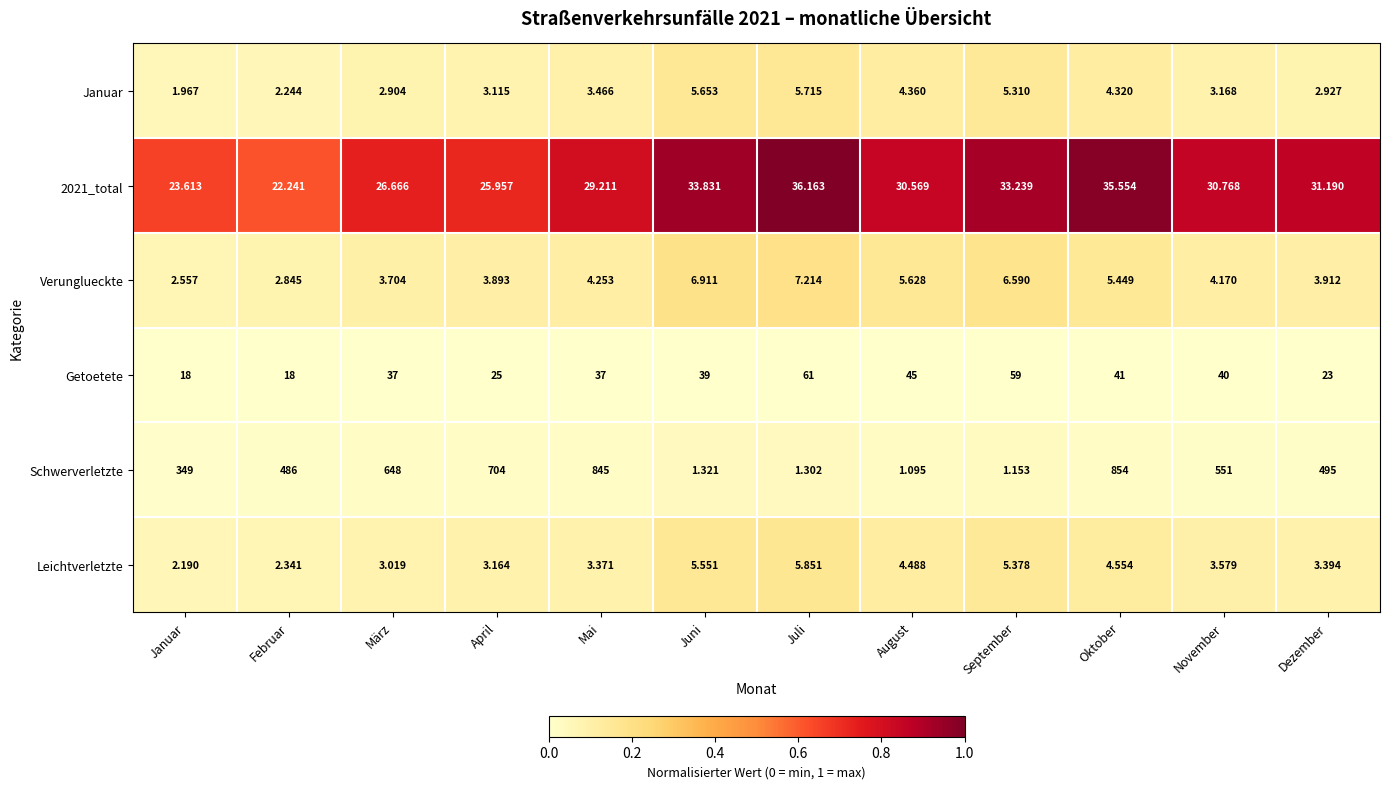

Is the value of Schwerverletzte at Juli greater than the value of Verunglueckte at Juni?

No